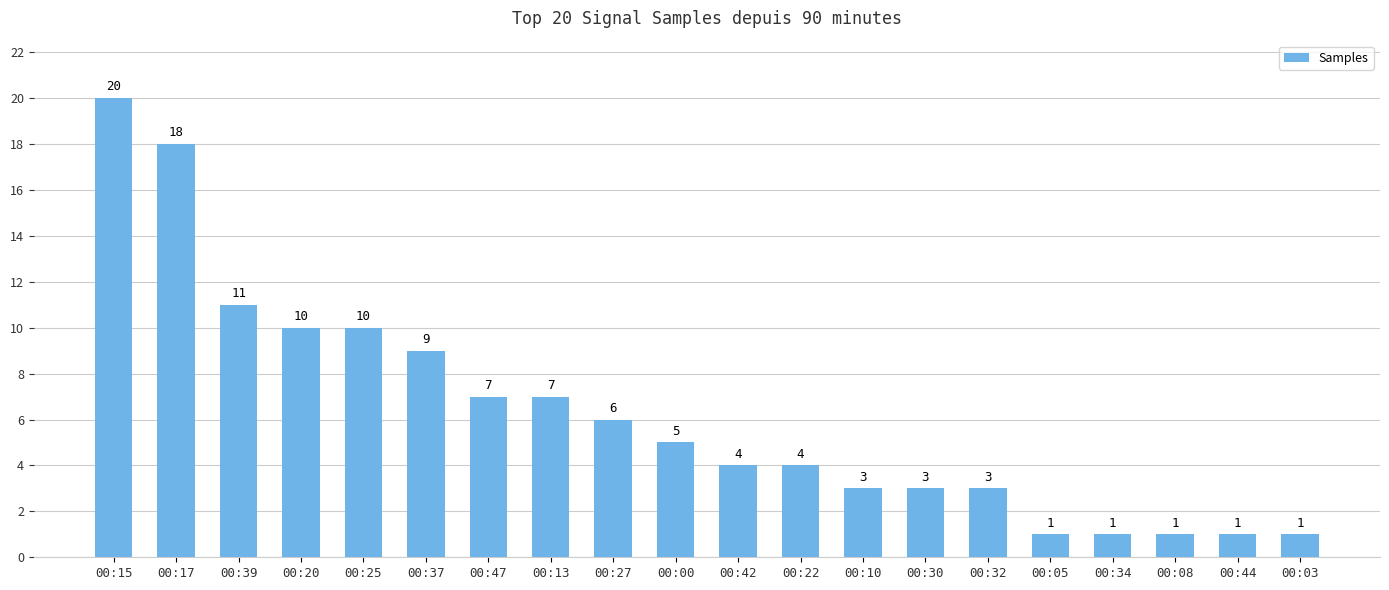

Count the number of data series in this chart.

1